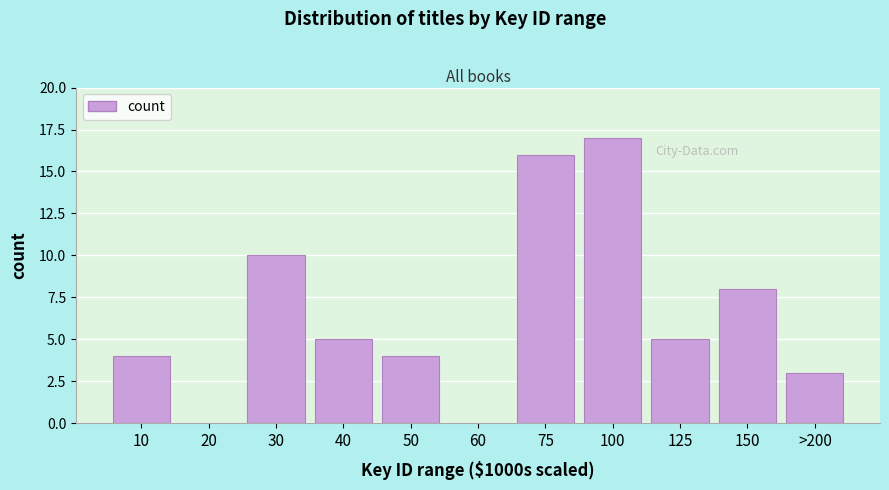

Reading left to right, list all the values displayed in this chart.

10=4	20=0	30=10	40=5	50=4	60=0	75=16	100=17	125=5	150=8	>200=3